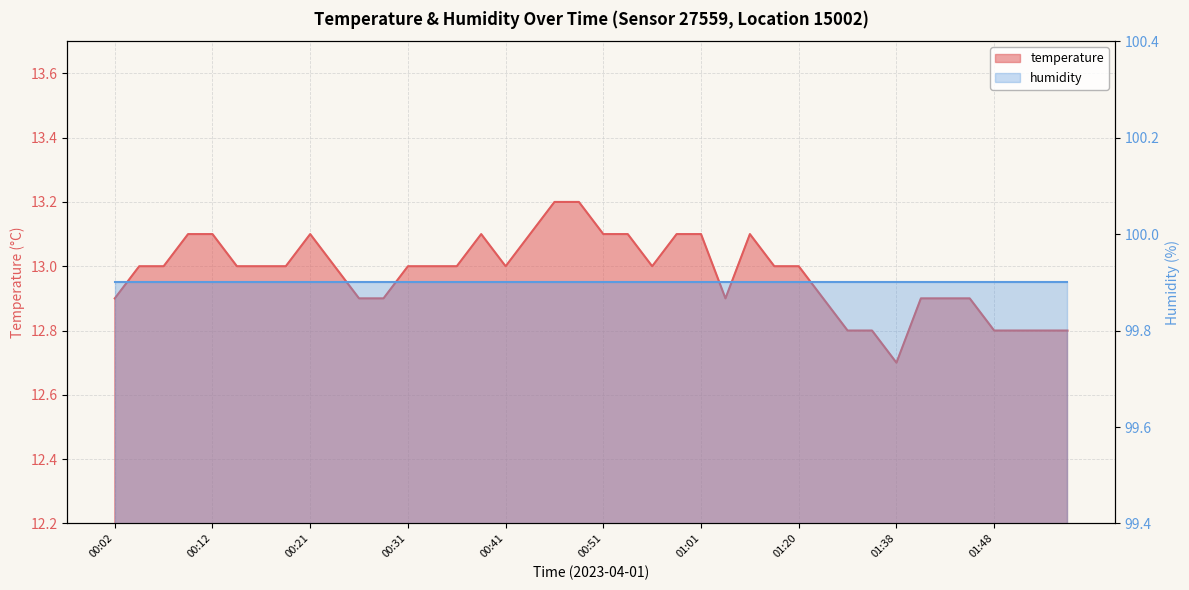

Where does the data first go above 13?

00:09